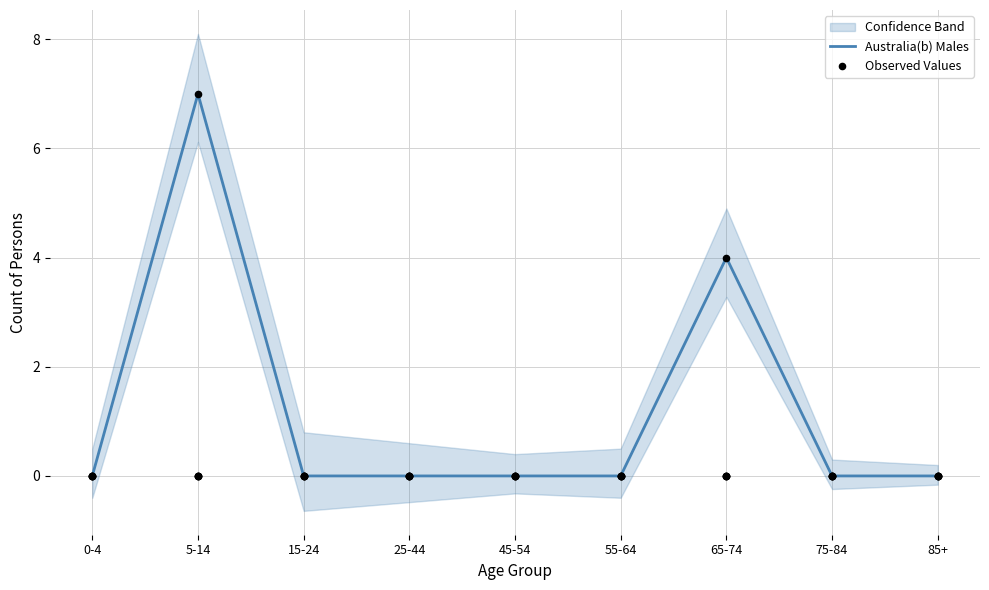

Which series contains the lowest Y value?

Australia(b) Males